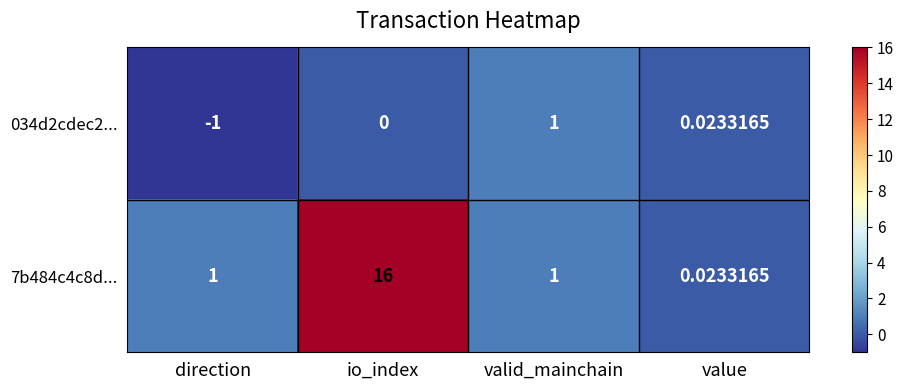

At which category is the sum across all series the highest?

io_index